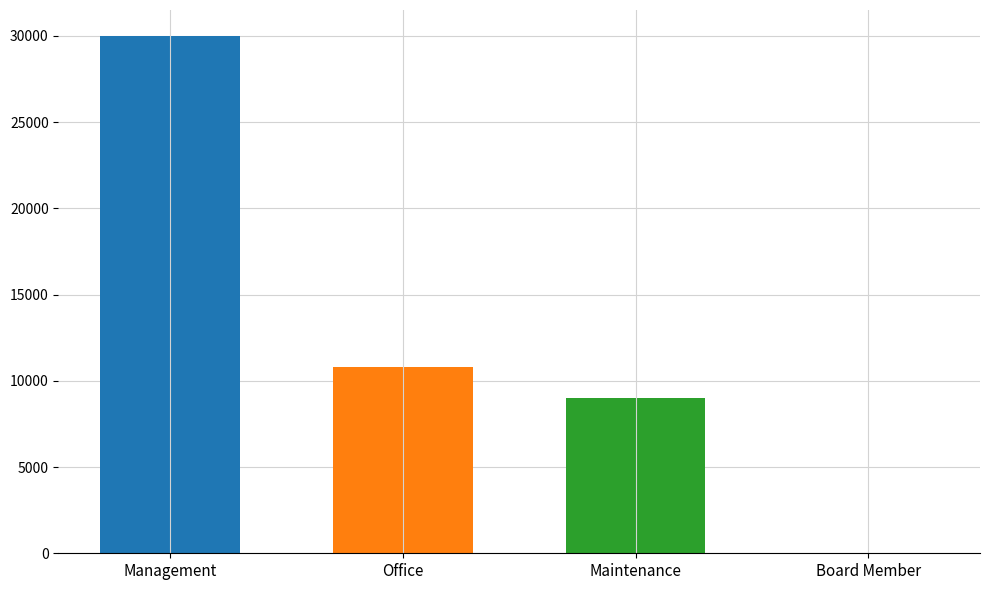

What is the difference between the highest and lowest values at Office?

21000